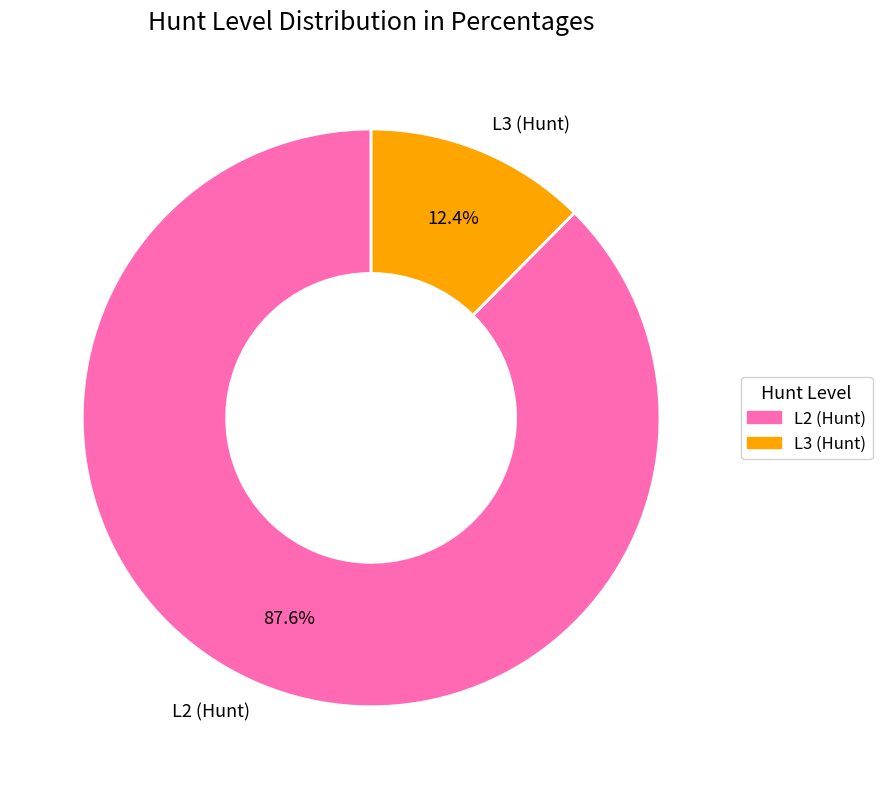

Is it true that L2 (Hunt) is 81% of the pie?

False